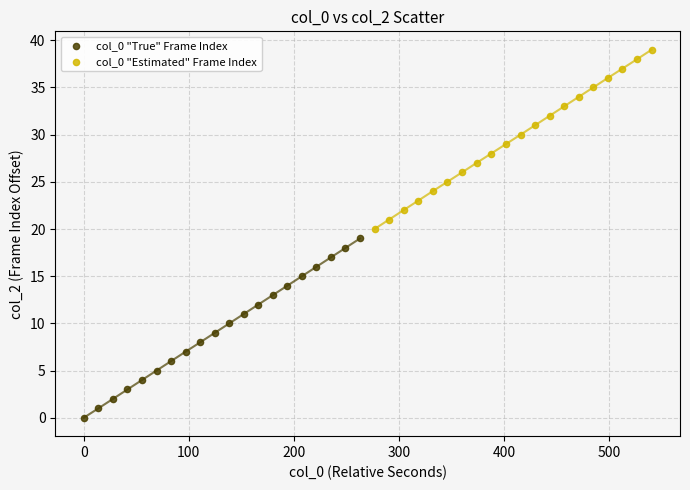

Which series contains the highest Y value?

col_0 "Estimated" Frame Index